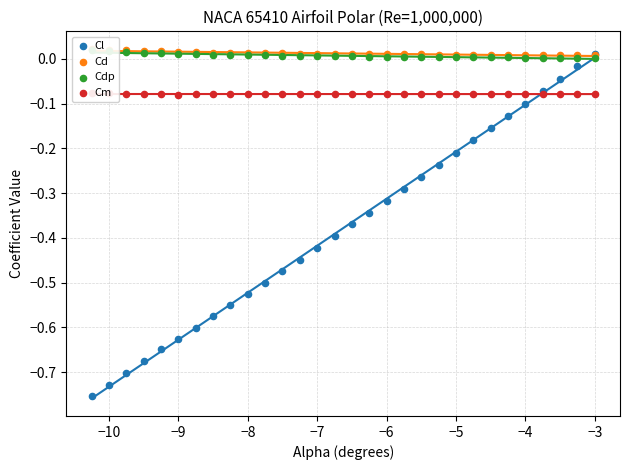

Which series contains the lowest Y value?

Cl